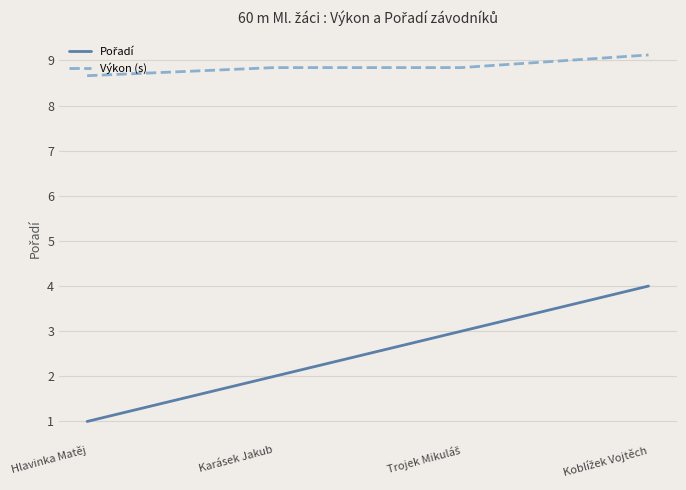

At how many categories does at least one series exceed 4?

4